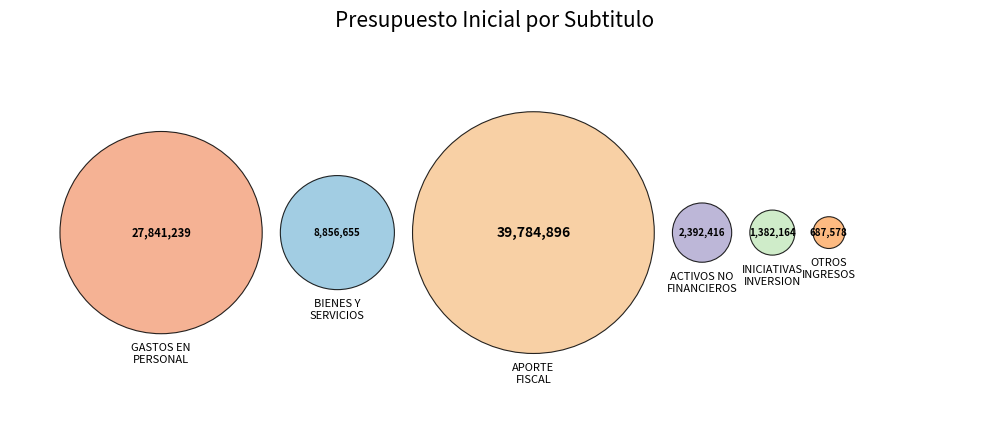

What portion of the pie excludes BIENES Y SERVICIOS DE CONSUMO?

89.1%